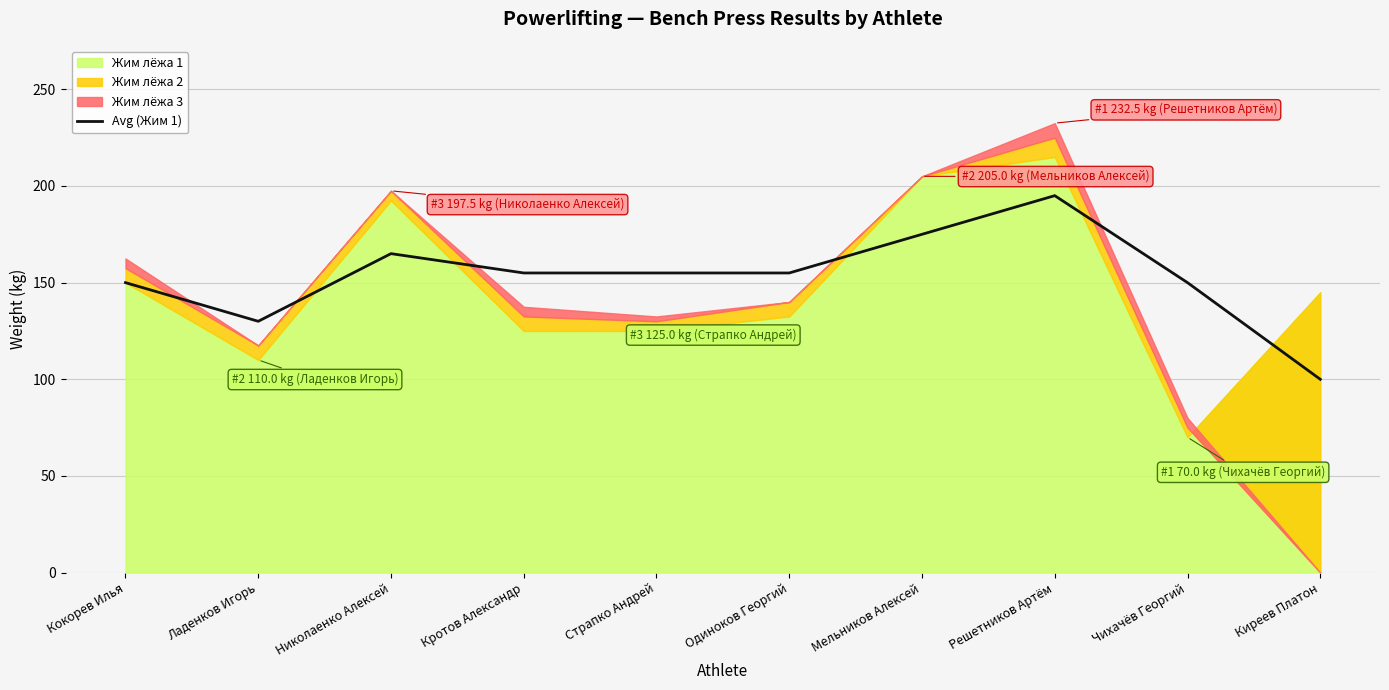

What is the label of the 4th point from the right?

Мельников Алексей